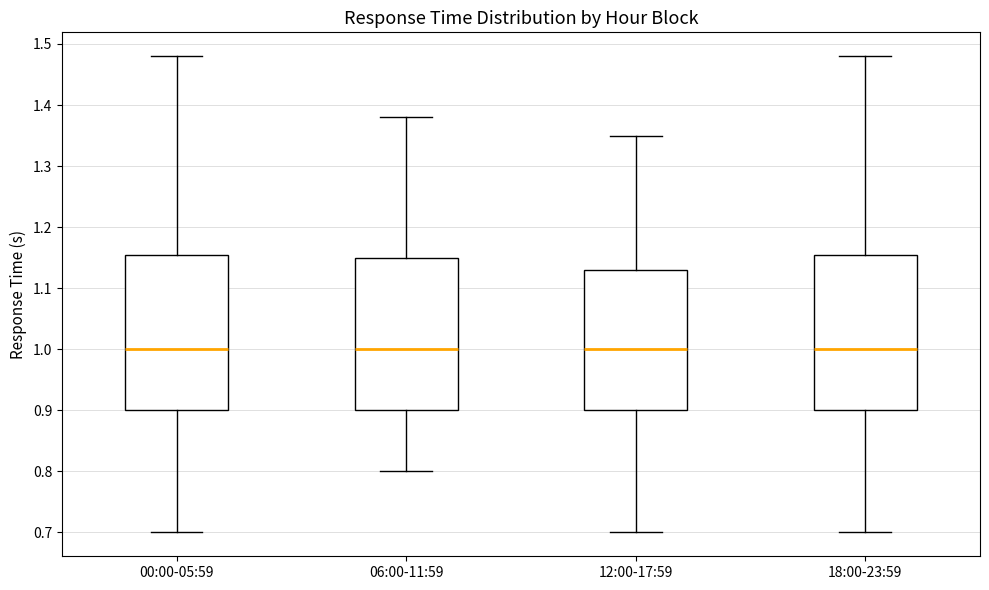

Reading left to right, transcribe this box plot: for each box, give where its median line is, the range the box spans, and where its two whiskers end, as read against the y-axis. The values are not printed on the chart, so give them approximately, as read against the axis.

00:00-05:59: median 1.00, box 0.90 to 1.16, whiskers 0.70 to 1.48
06:00-11:59: median 1.00, box 0.90 to 1.15, whiskers 0.80 to 1.38
12:00-17:59: median 1.00, box 0.90 to 1.13, whiskers 0.70 to 1.35
18:00-23:59: median 1.00, box 0.90 to 1.16, whiskers 0.70 to 1.48